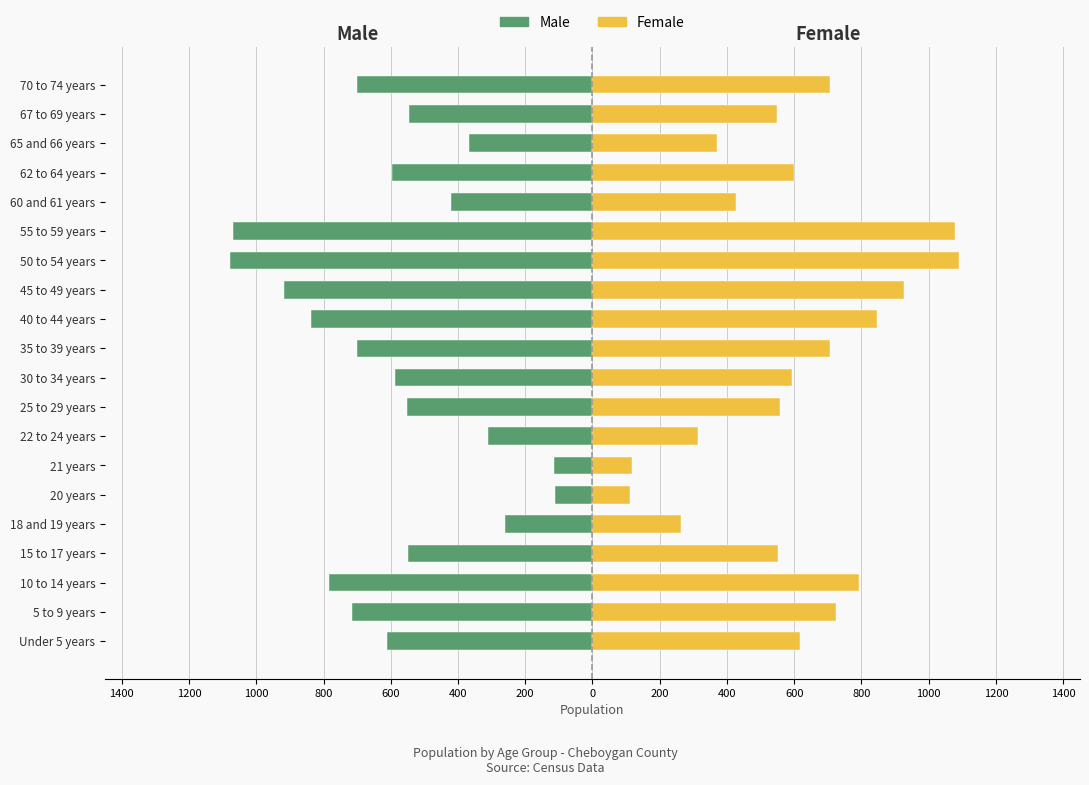

True or false: Female has a value of 932 at 67 to 69 years.

False